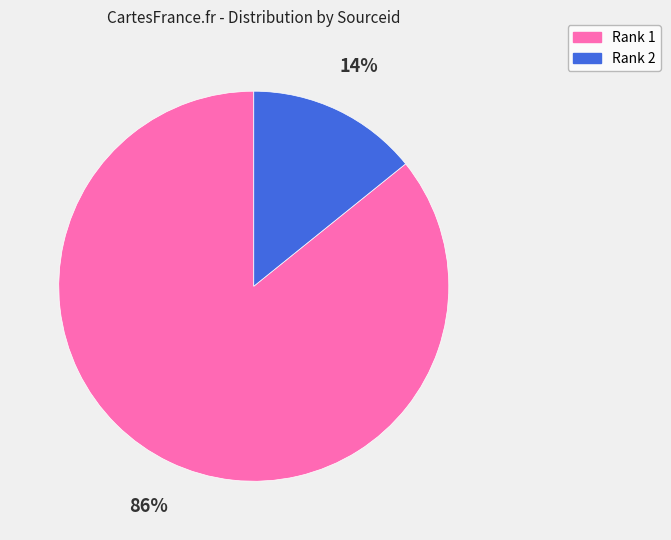

Rank the categories by value from highest to lowest.

Rank 1, Rank 2